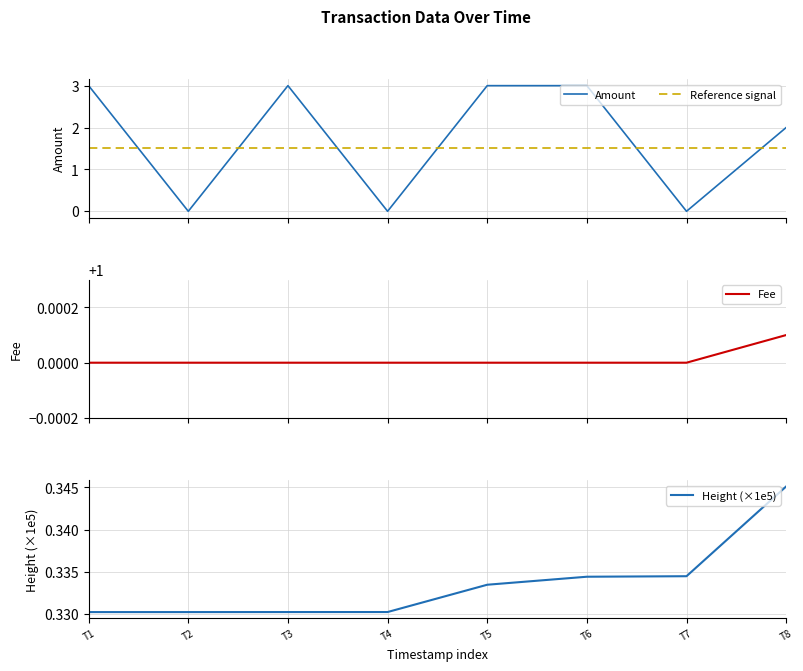

Reading left to right, what are all the values shown in this chart?

Amount: T1=3.0	T2=0.0	T3=3.0	T4=0.0	T5=3.0	T6=3.0	T7=0.0	T8=2.0
Reference signal: T1=1.5	T2=1.5	T3=1.5	T4=1.5	T5=1.5	T6=1.5	T7=1.5	T8=1.5
Fee: T1=1.0	T2=1.0	T3=1.0	T4=1.0	T5=1.0	T6=1.0	T7=1.0	T8=1.0
Height (×1e5): T1=0.3	T2=0.3	T3=0.3	T4=0.3	T5=0.3	T6=0.3	T7=0.3	T8=0.3